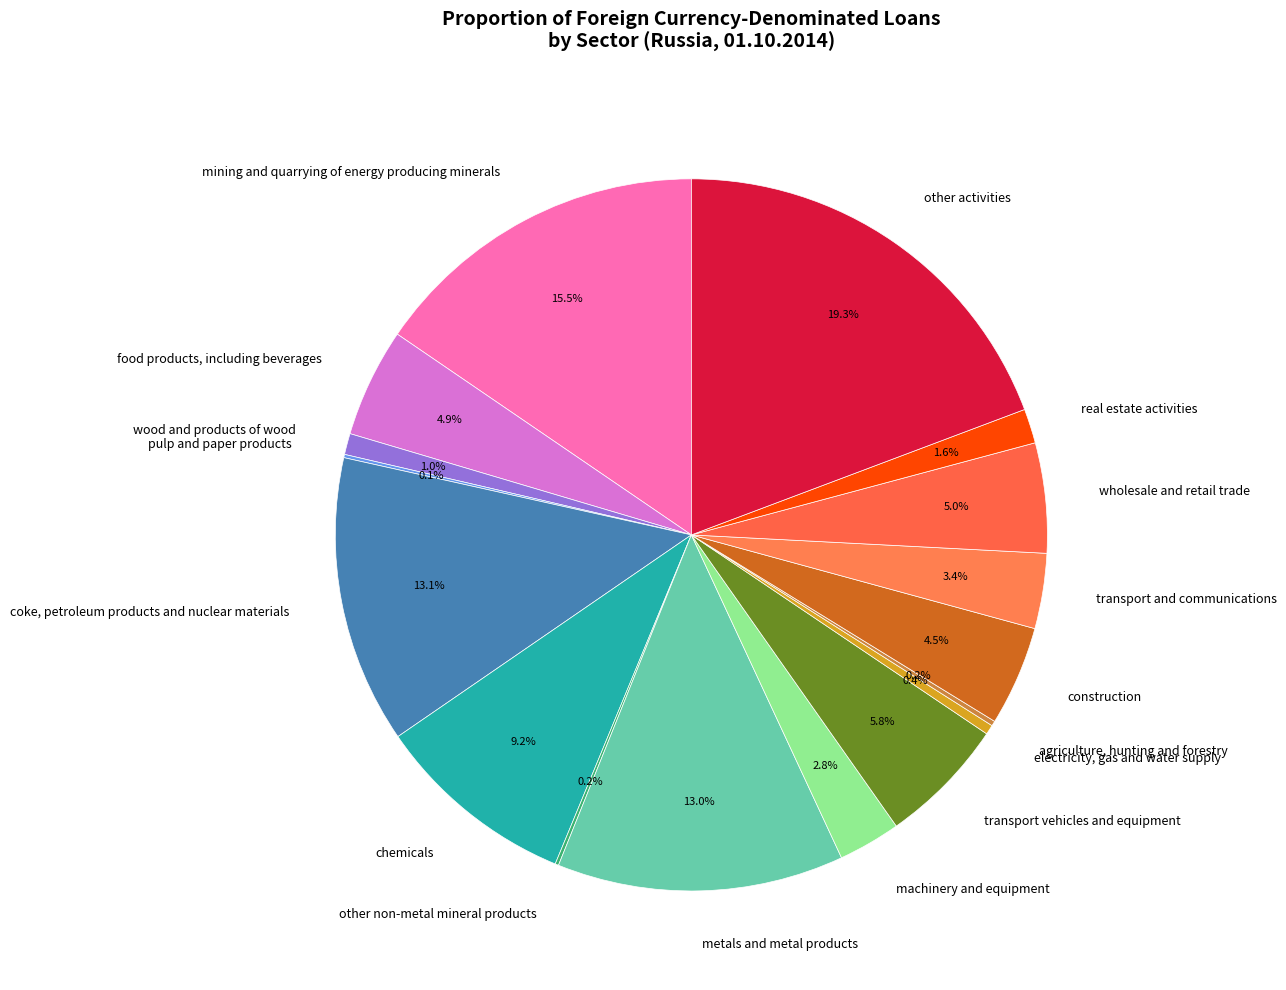

True or false: metals and metal products accounts for 13% of the total.

True